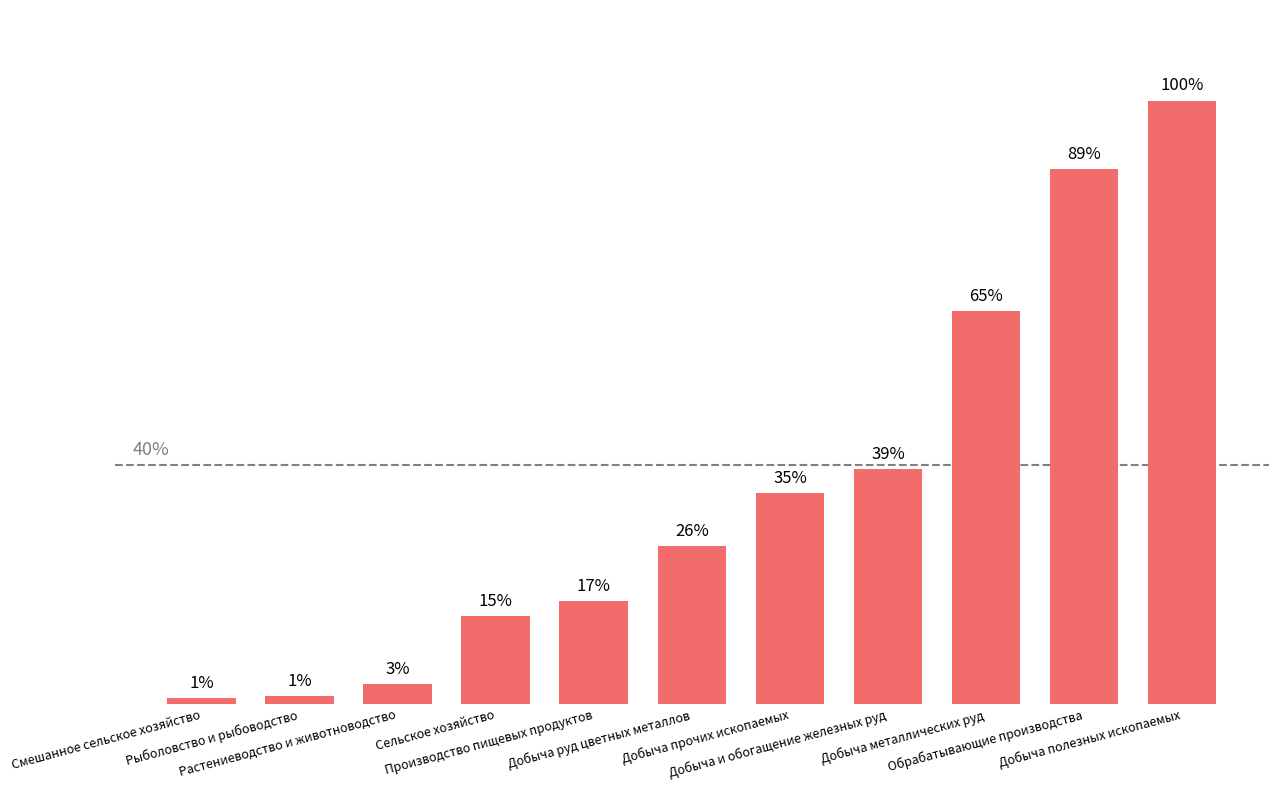

Rank the categories by value from lowest to highest.

Смешанное сельское хозяйство, Рыболовство и рыбоводство, Растениеводство и животноводство, Сельское хозяйство, Производство пищевых продуктов, Добыча руд цветных металлов, Добыча прочих ископаемых, Добыча и обогащение железных руд, Добыча металлических руд, Обрабатывающие производства, Добыча полезных ископаемых